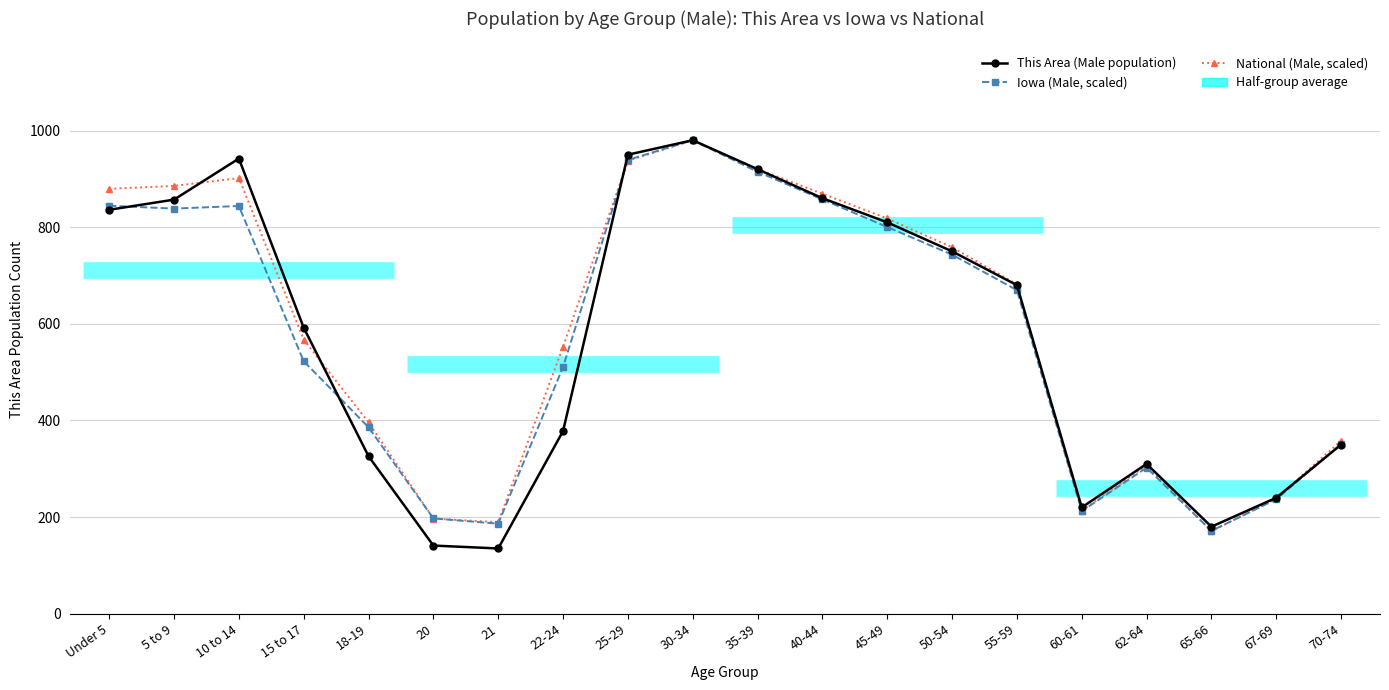

In This Area (Male population), how many points are lower than both neighbors (excluding endpoints)?

3